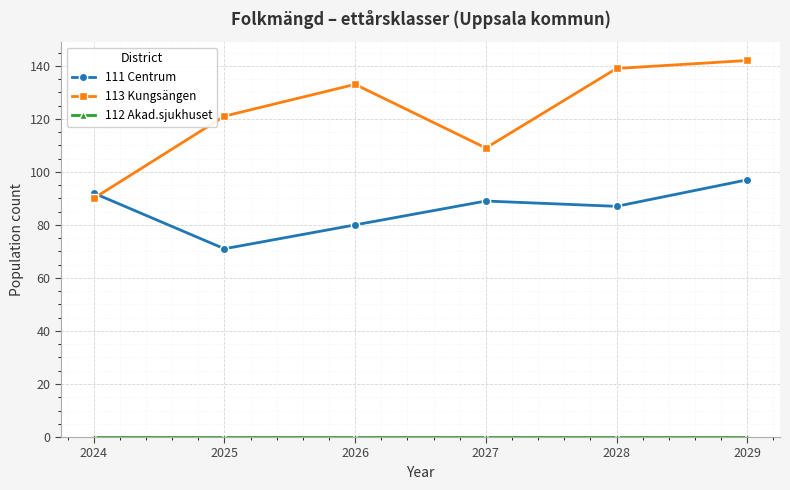

List the labels in order of 113 Kungsängen value, largest first.

2029, 2028, 2026, 2025, 2027, 2024